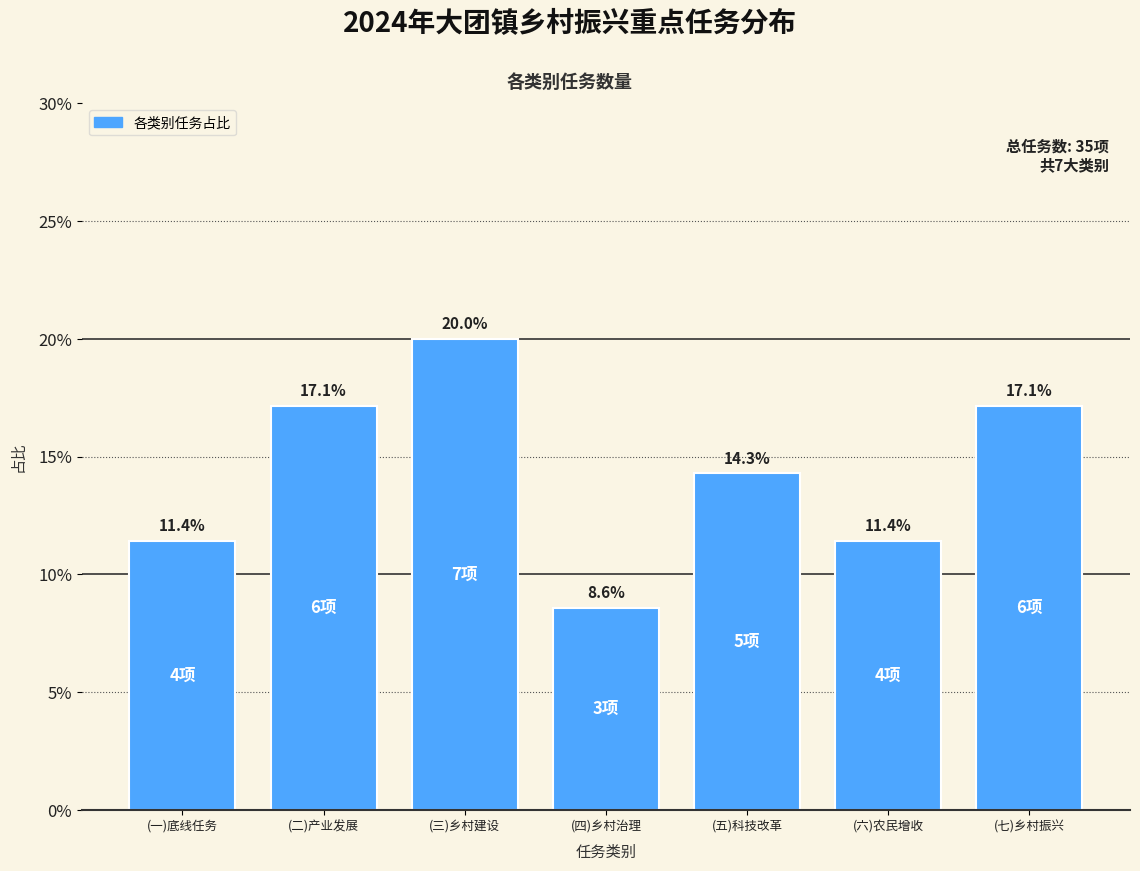

Reading left to right, what are all the values shown in this chart?

11.4	17.1	20.0	8.6	14.3	11.4	17.1